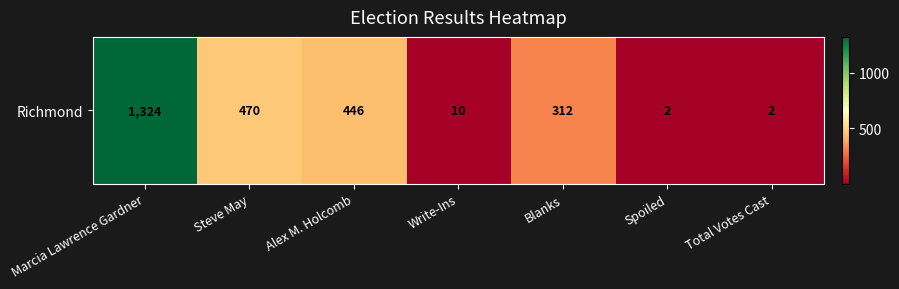

What is the difference between the second highest and second lowest values?

468